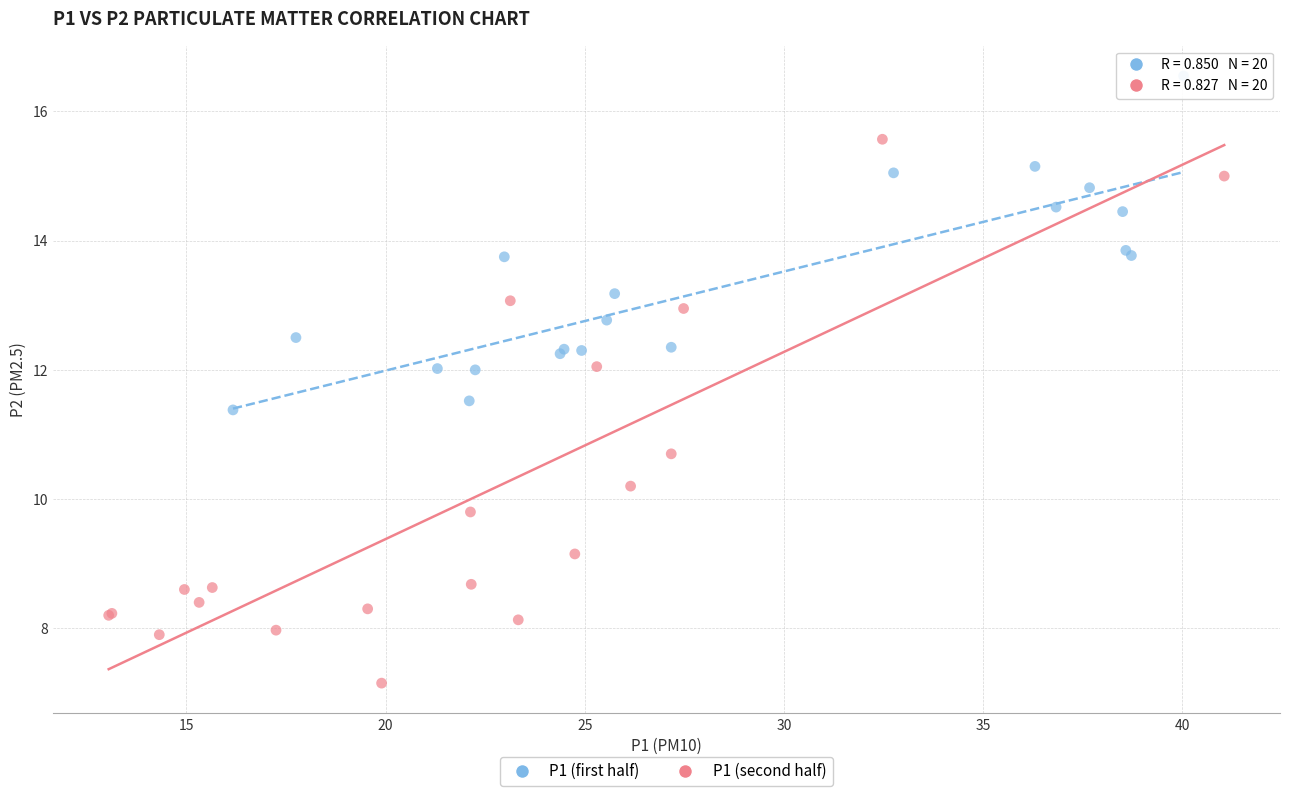

Which series reaches the maximum Y coordinate?

P1 (first half)